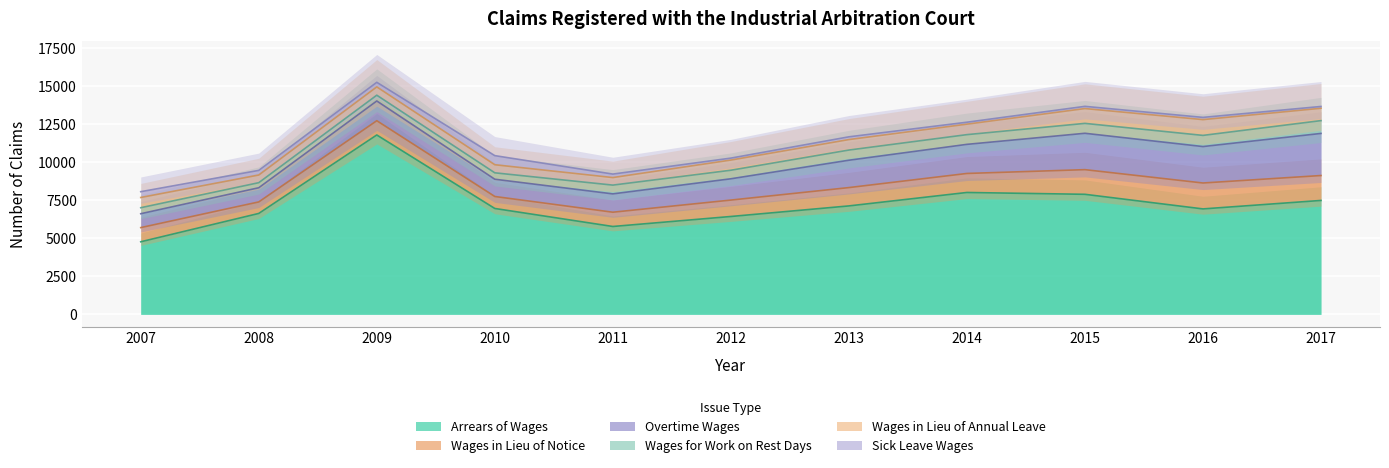

At which category is the sum across all series the highest?

2009